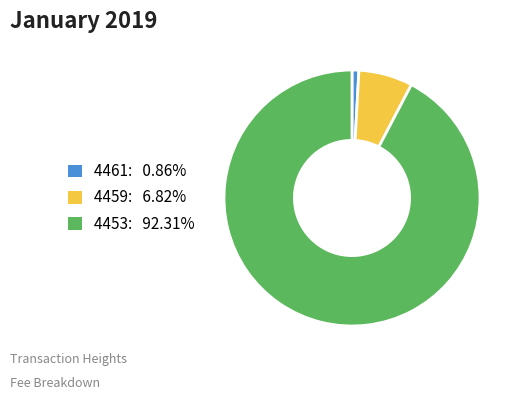

Do 4461: 0.86% and 4459: 6.82% together represent more than half of the pie?

No